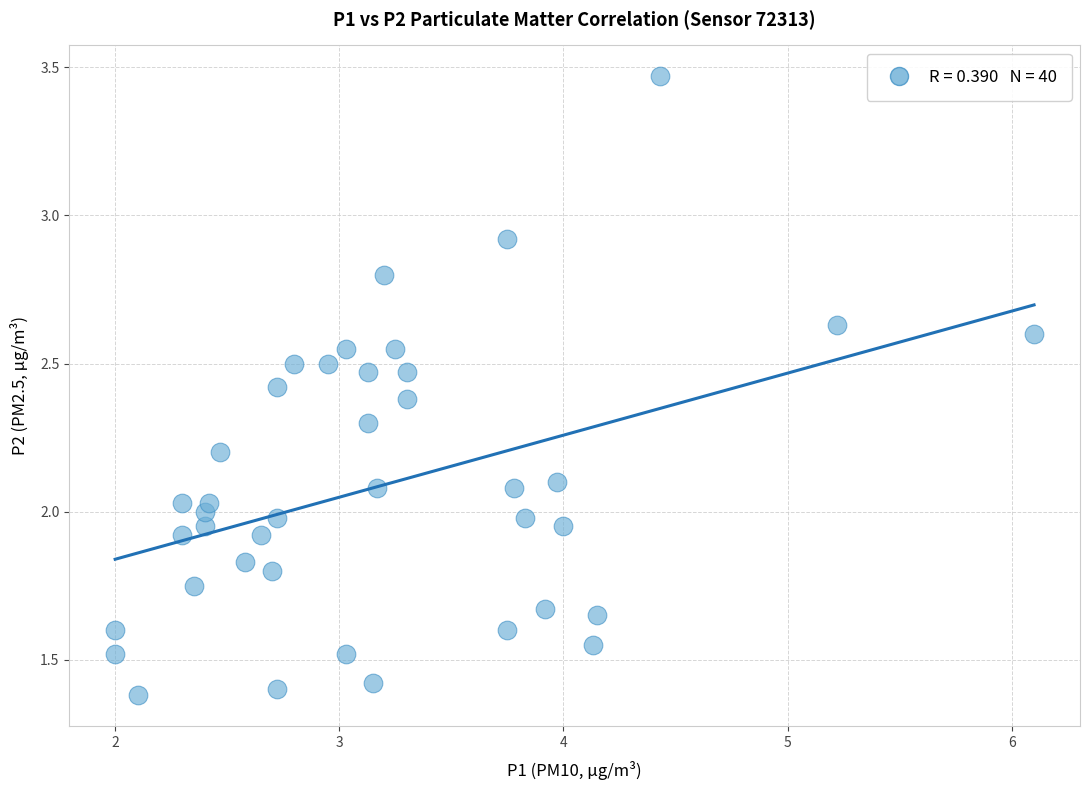

What is the range of Y values (max minus min)?

2.1